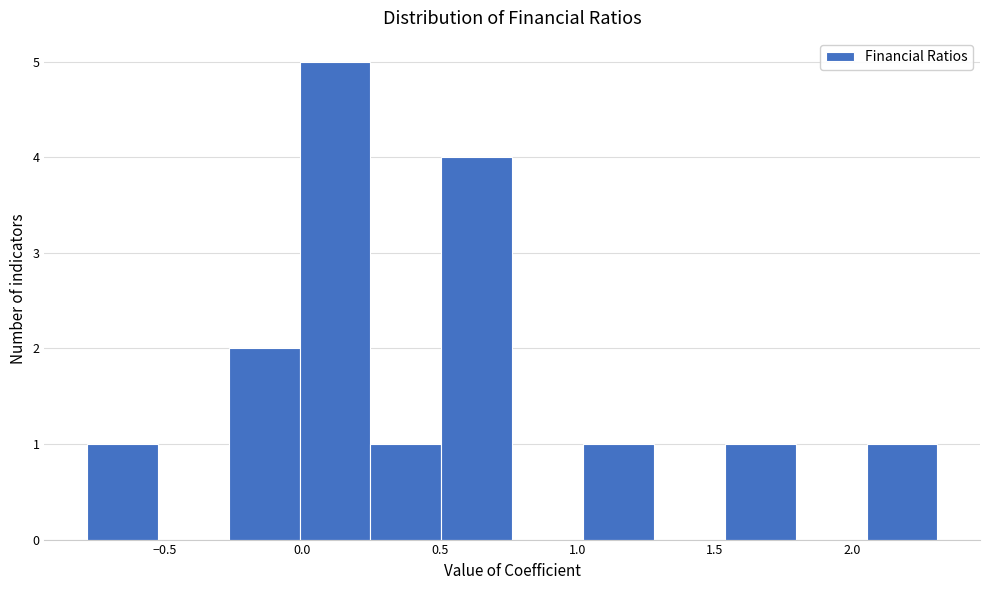

Reading left to right, transcribe this chart: for each bar, give the range it covers on the x-axis and its height. Neither the bar edges nor the heights are printed on the chart, so give them approximately, as read against the axes.

-0.80 to -0.55: 1
-0.55 to -0.25: 0
-0.25 to 0.00: 2
0.00 to 0.25: 5
0.25 to 0.50: 1
0.50 to 0.75: 4
0.75 to 1.00: 0
1.00 to 1.30: 1
1.30 to 1.55: 0
1.55 to 1.80: 1
1.80 to 2.05: 0
2.05 to 2.30: 1